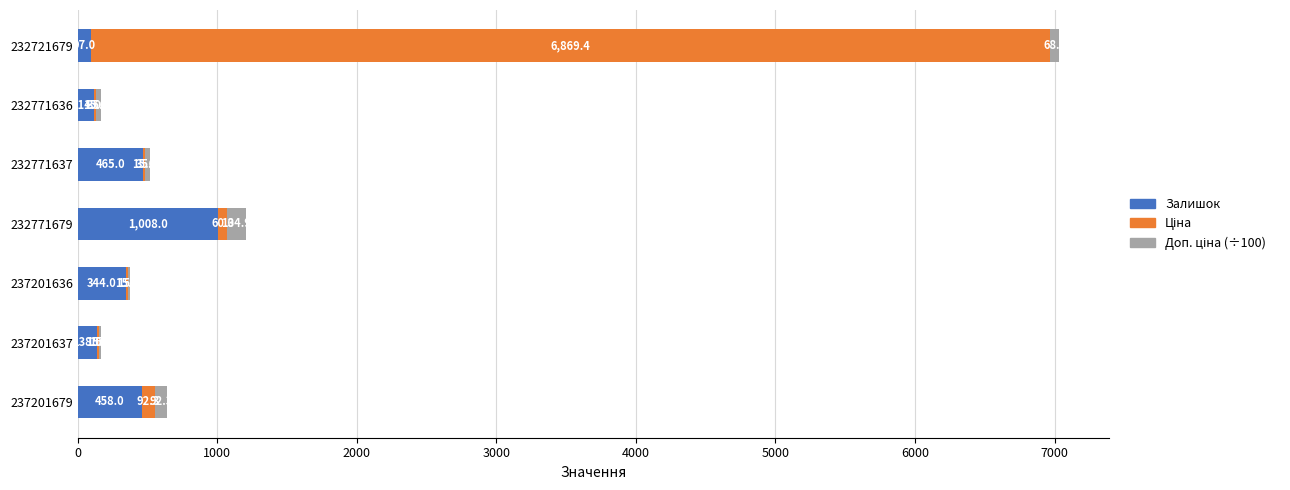

What is the approximate value of Залишок at 232721679?

97.0